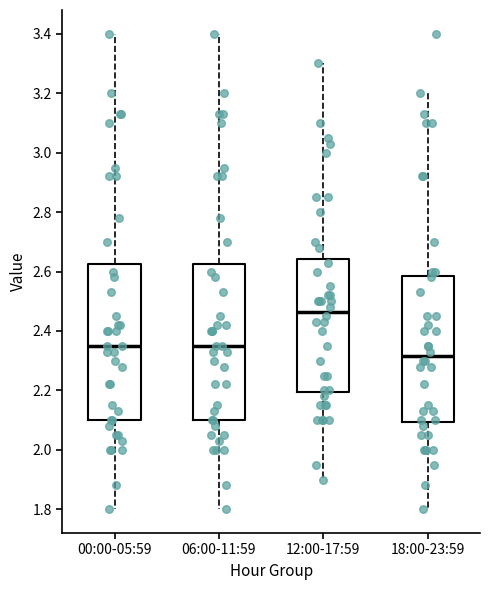

Reading left to right, read every box against the y-axis: the position of its median line, the range the box covers, and the ends of its whiskers. The values are not printed on the chart, so give them approximately, as read against the axis.

00:00-05:59: median 2.36, box 2.10 to 2.62, whiskers 1.80 to 3.40
06:00-11:59: median 2.36, box 2.10 to 2.62, whiskers 1.80 to 3.40
12:00-17:59: median 2.46, box 2.20 to 2.64, whiskers 1.90 to 3.30
18:00-23:59: median 2.32, box 2.10 to 2.58, whiskers 1.80 to 3.20